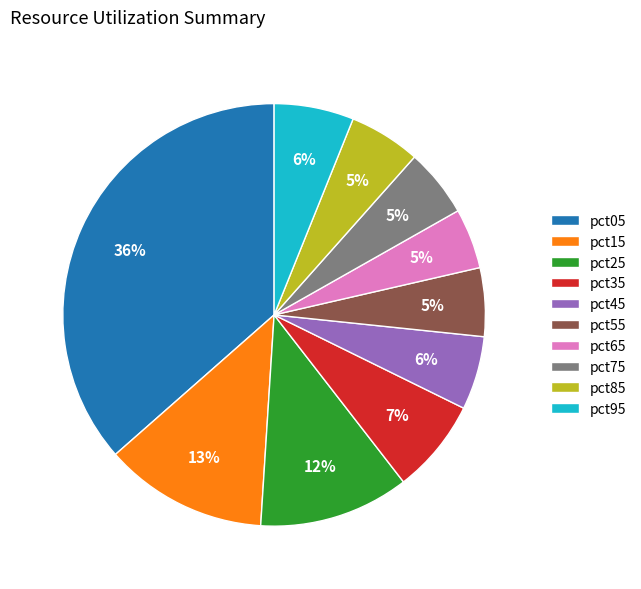

Which slice is the largest?

pct05